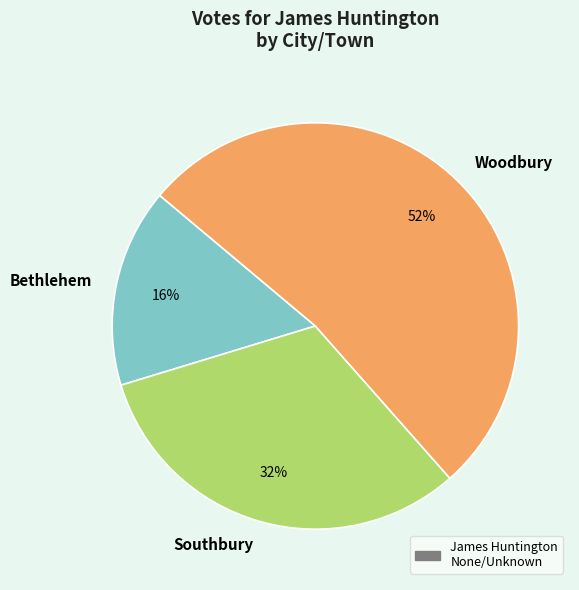

True or false: Southbury accounts for 32% of the total.

True